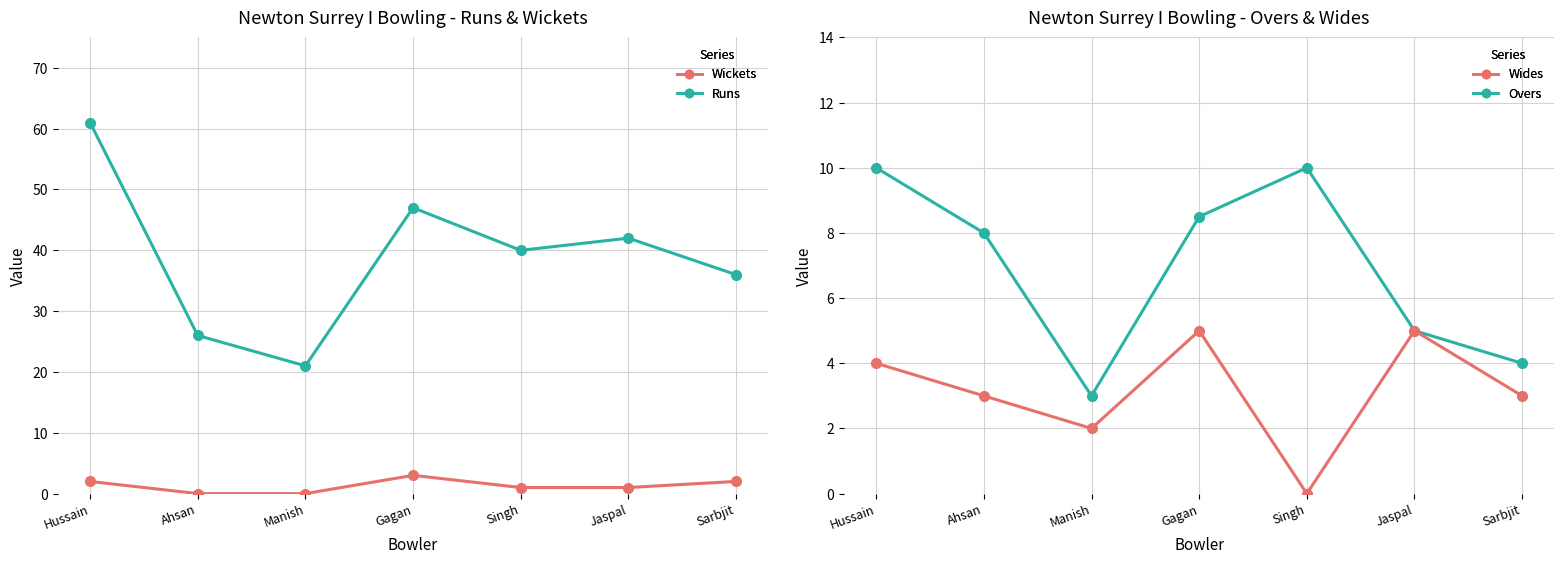

Does the chart have visible grid lines?

Yes